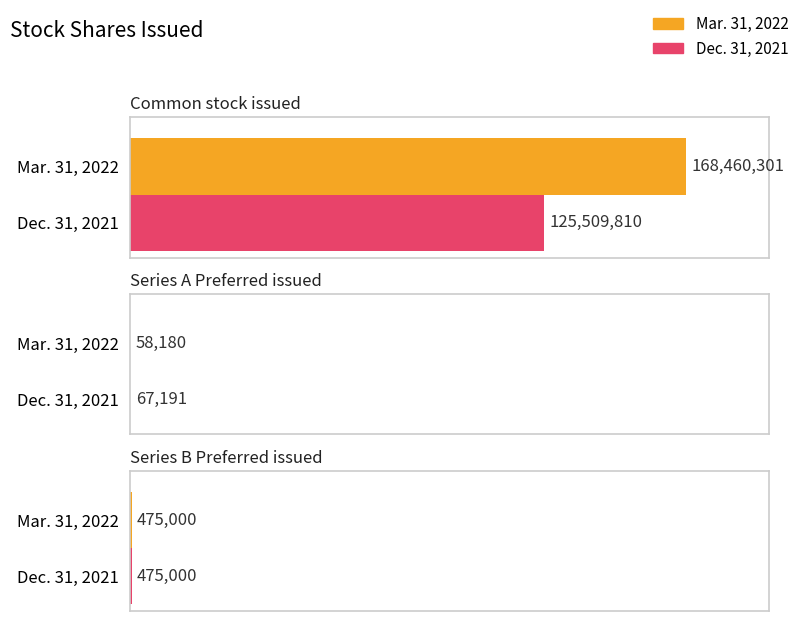

The Mar. 31, 2022 series shows 168460301 at Common stock issued. True or false?

True